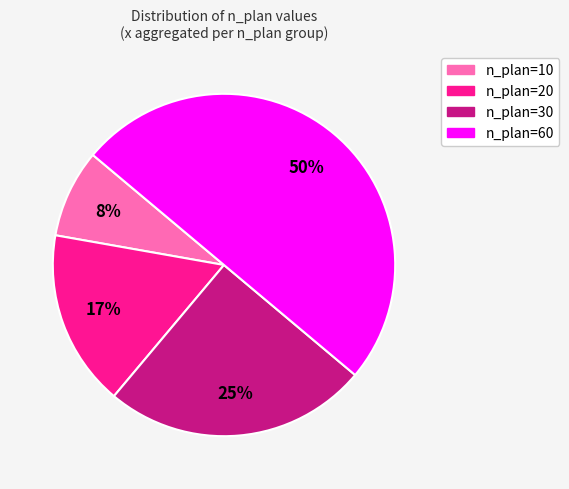

To the nearest percent, what is the average slice percentage?

25%